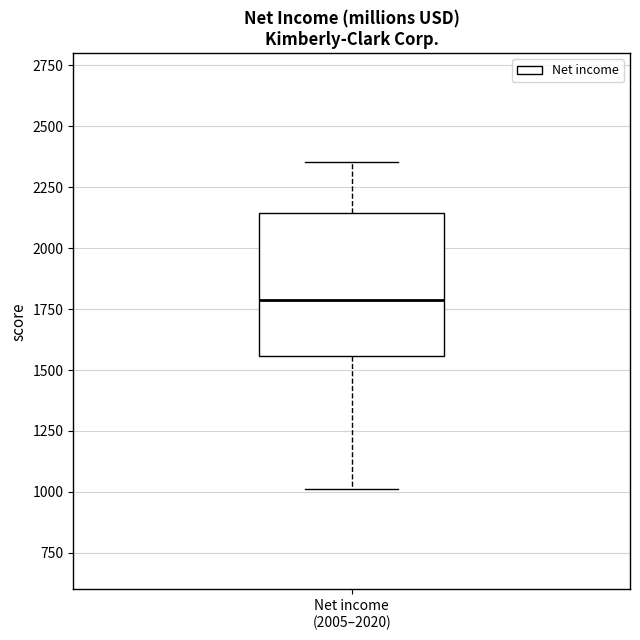

Read this box plot against the y-axis: the position of the median line, the range covered by the box, and the ends of both whiskers. The values are not printed on the chart, so give them approximately, as read against the axis.

median 1800, box 1550 to 2150, whiskers 1000 to 2350